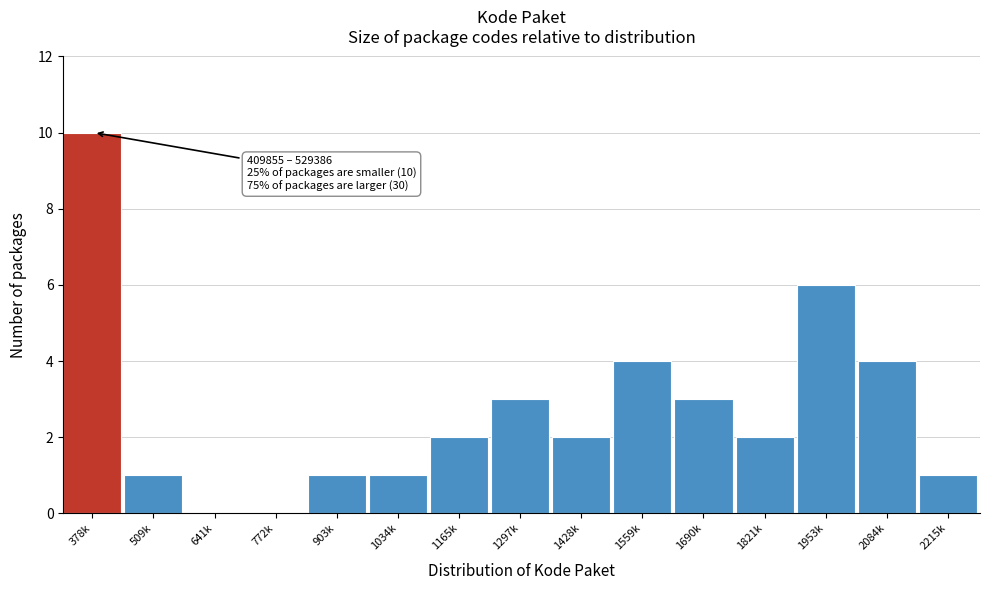

Reading right to left, list all the values displayed in this chart.

2215k=1	2084k=4	1953k=6	1821k=2	1690k=3	1559k=4	1428k=2	1297k=3	1165k=2	1034k=1	903k=1	772k=0	641k=0	509k=1	378k=10